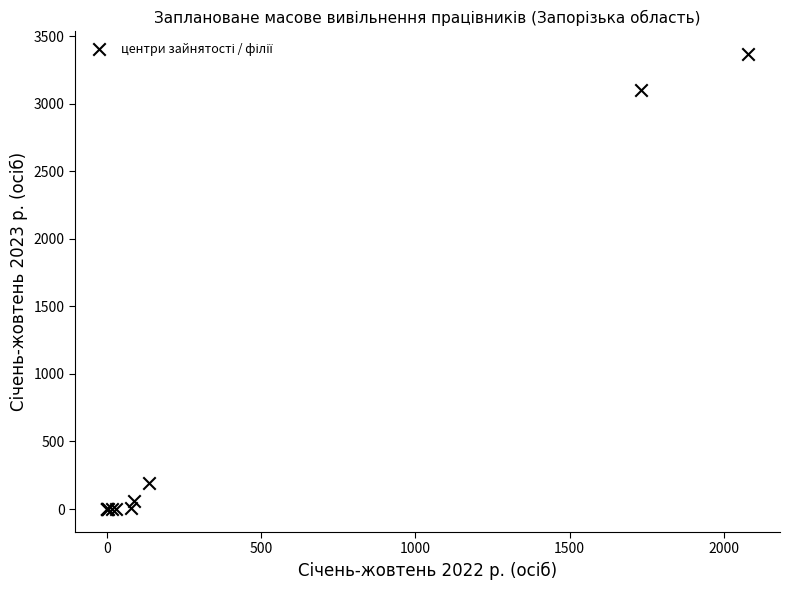

What Y value in the scatter plot is closest to 1683?

3103